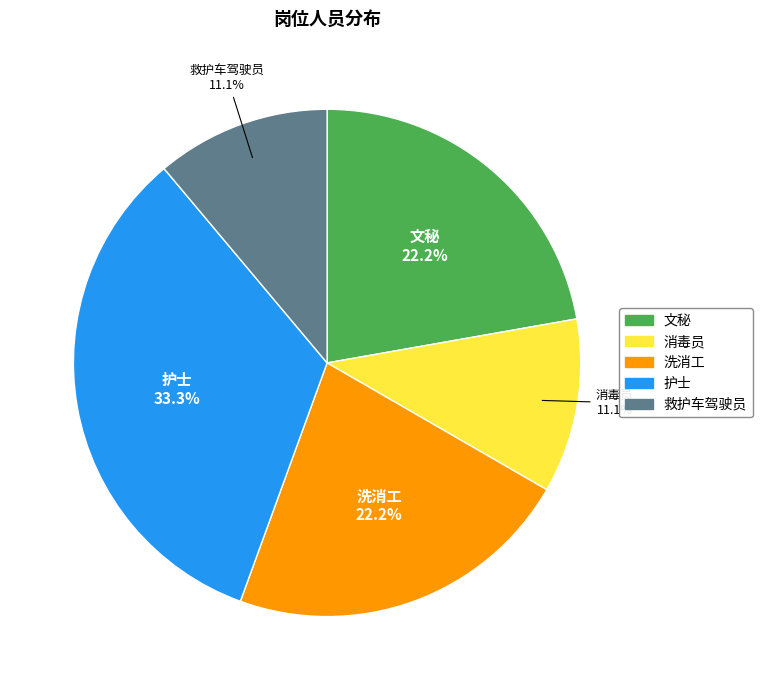

The 洗消工 slice represents 22% of the pie. True or false?

True